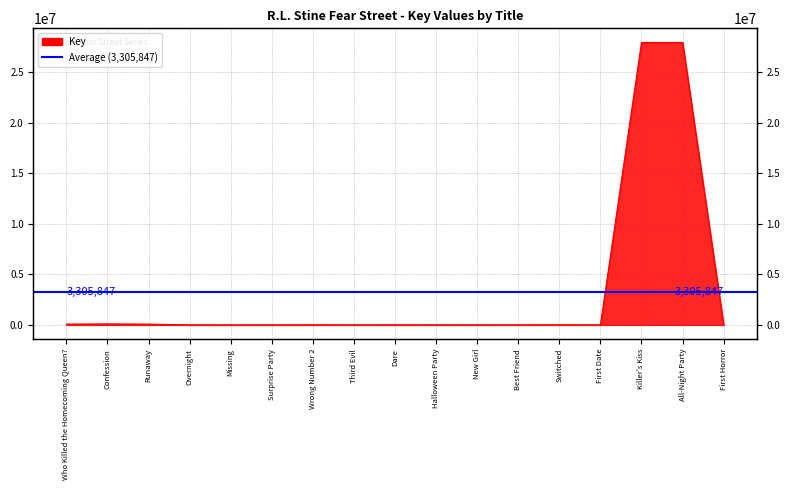

Reading left to right, extract all data points from this chart.

Who Killed the Homecoming Queen?=76980	Confession=96899	Runaway=76970	Overnight=2319	Missing=1379	Surprise Party=2220	Wrong Number 2=5466	Third Evil=2610	Dare=4283	Halloween Party=2221	New Girl=2318	Best Friend=2858	Switched=7116	First Date=1689	Killer's Kiss=27954718	All-Night Party=27954771	First Horror=4580